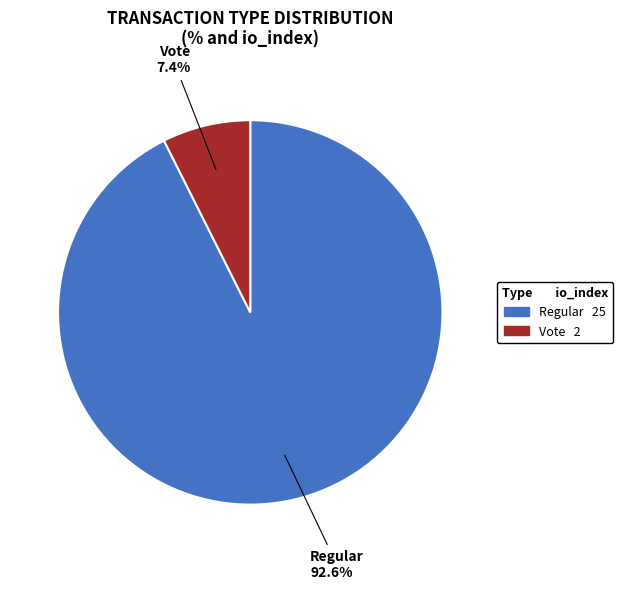

How many slices are in this pie chart?

2